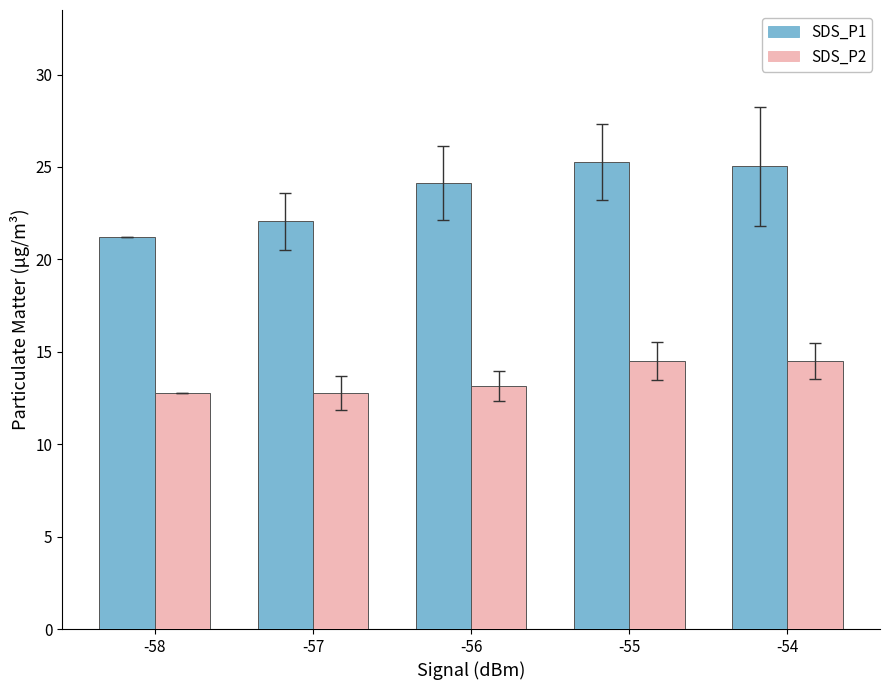

How many SDS_P2 values are between 12 and 14?

3